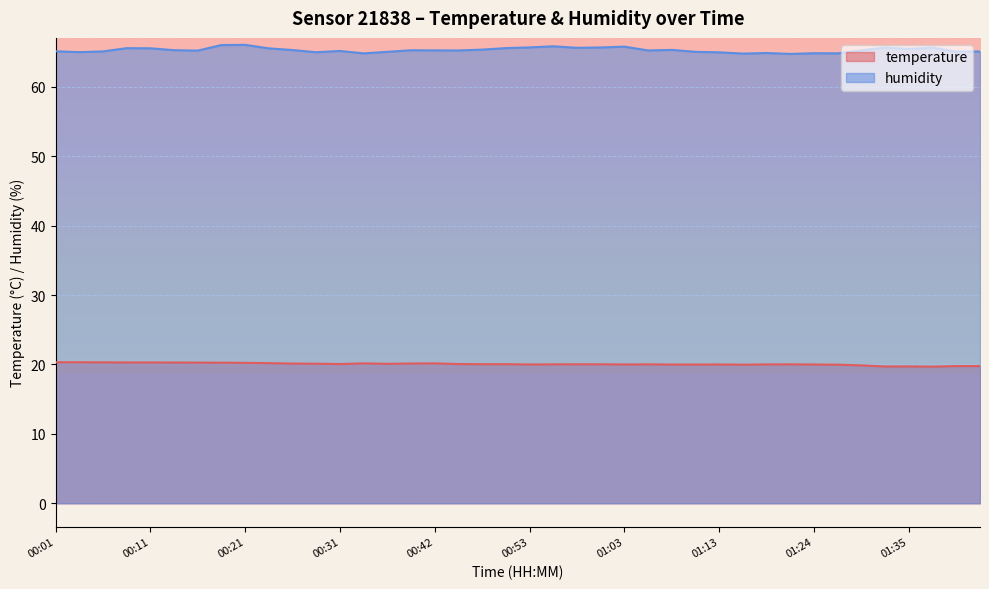

True or false: temperature has a value of 12.6 at 01:21.

False